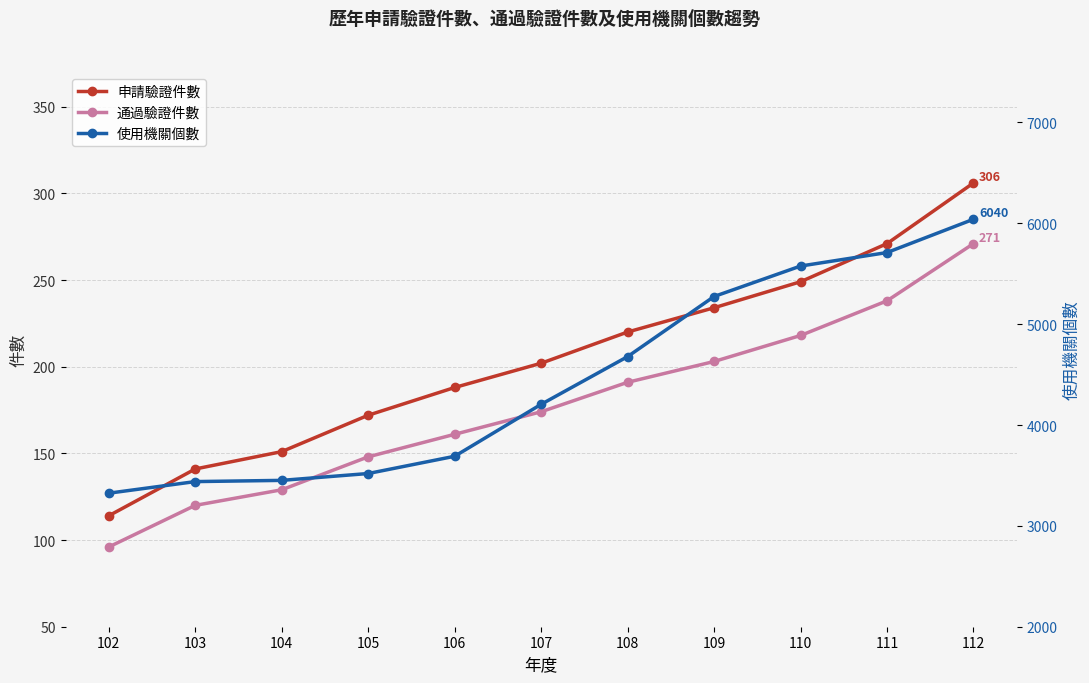

Reading left to right, transcribe all the data shown in this chart.

申請驗證件數: 114	141	151	172	188	202	220	234	249	271	306
通過驗證件數: 96	120	129	148	161	174	191	203	218	238	271
使用機關個數: 3324	3439	3451	3519	3690	4205	4678	5274	5576	5710	6040